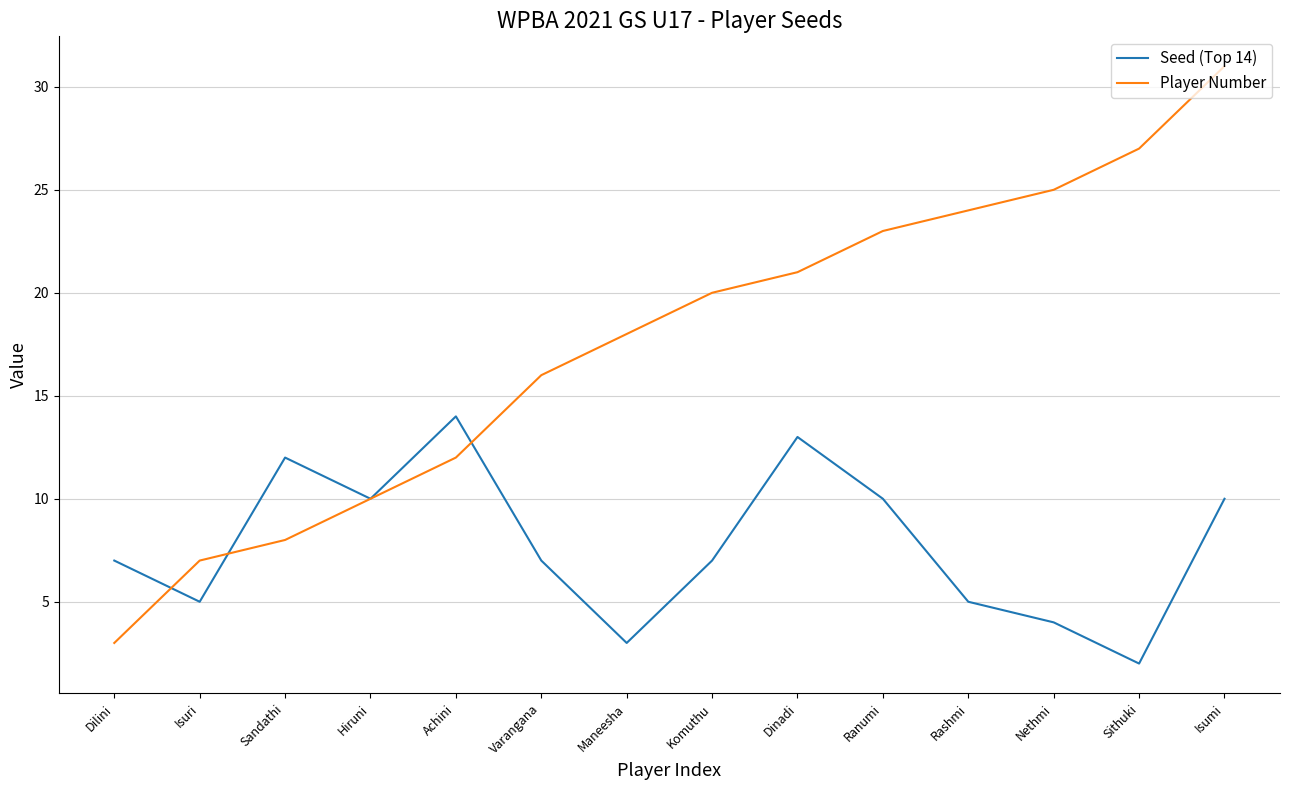

What is the difference between the maximum and minimum values in the Player Number series?

28